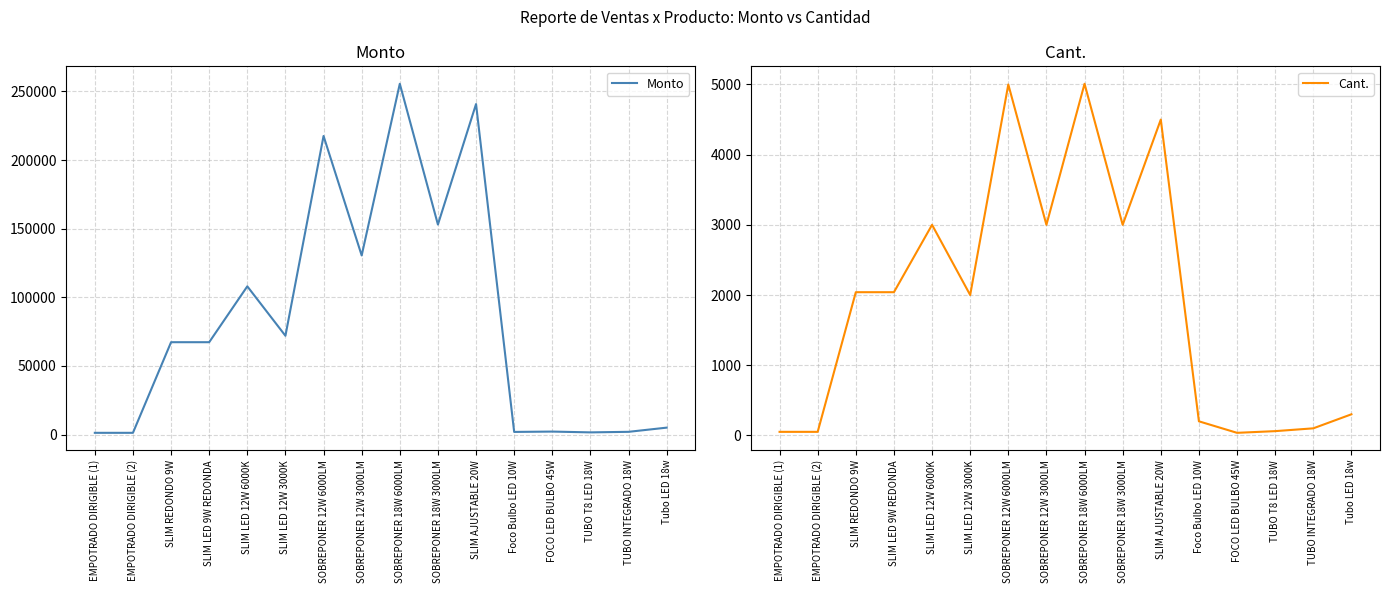

List the series in order of their peak value, lowest first.

Cant., Monto